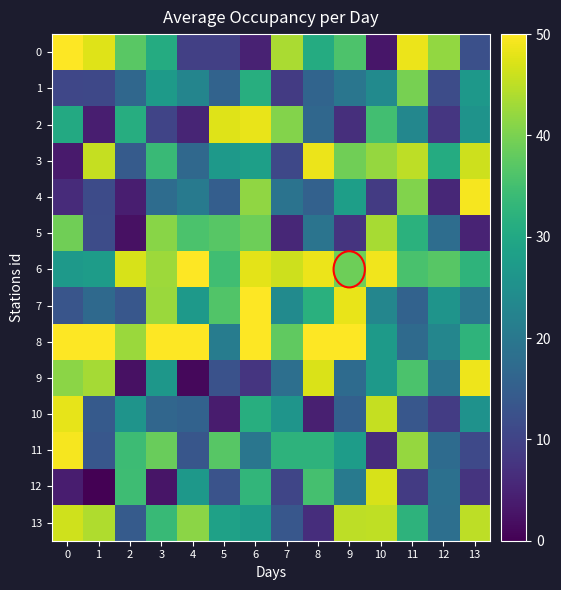

At which category is the sum across all series the highest?

6